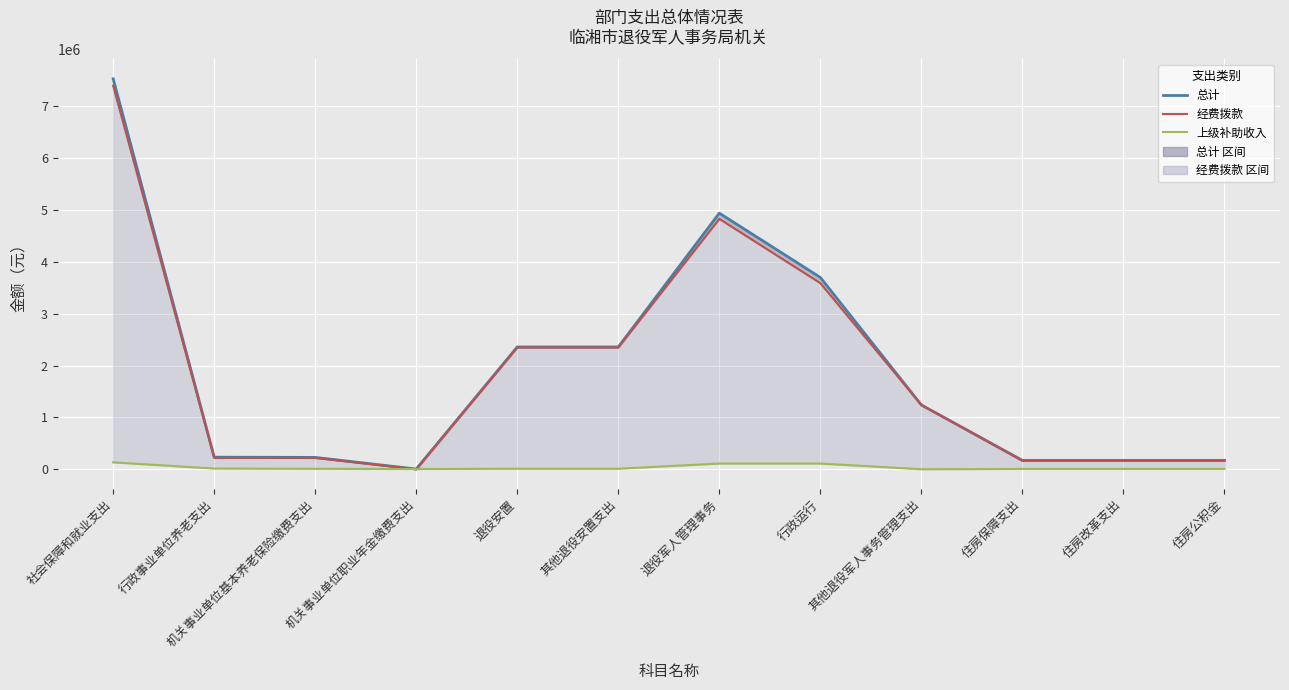

In 经费拨款, how many points are lower than both neighbors (excluding endpoints)?

1